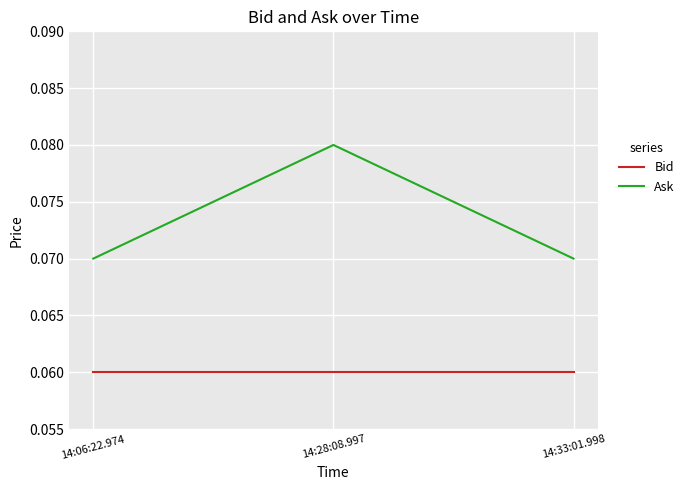

At how many categories does at least one series exceed 0?

3